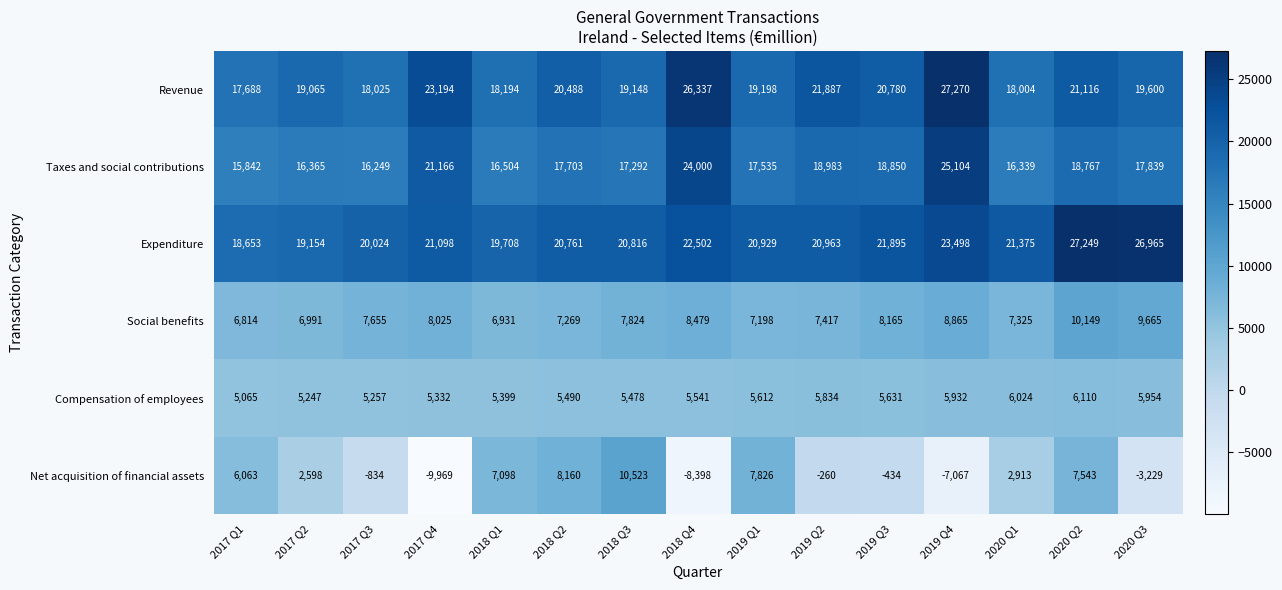

Where is Expenditure nearest to the value 22951?

2018 Q4